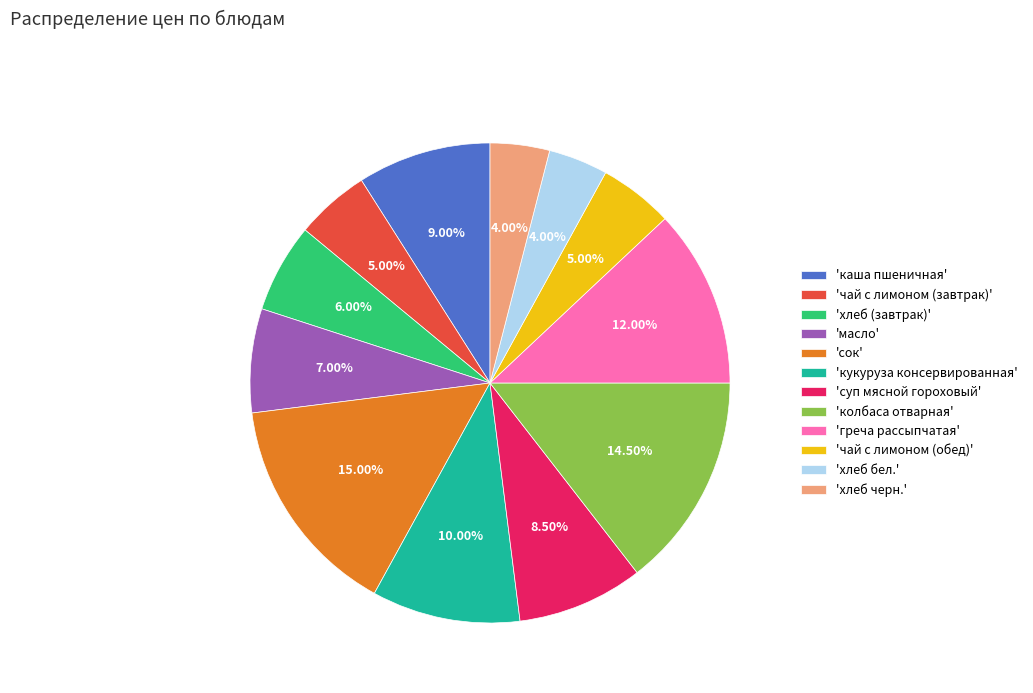

Between 'чай с лимоном (обед)' and 'хлеб черн.', which is larger?

'чай с лимоном (обед)'